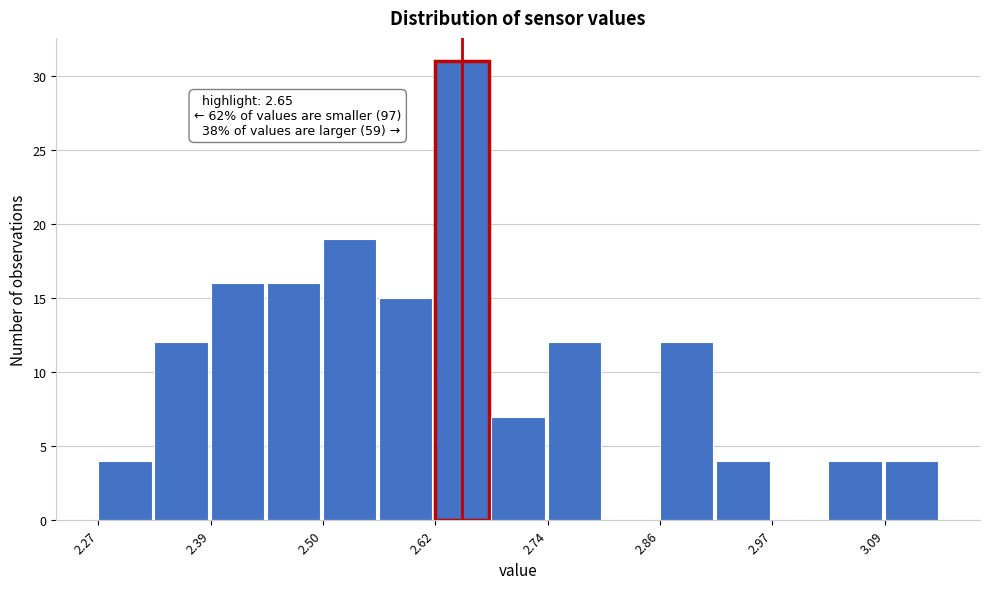

Read against the x-axis, roughly where is the centre of the tallest bar?

2.64